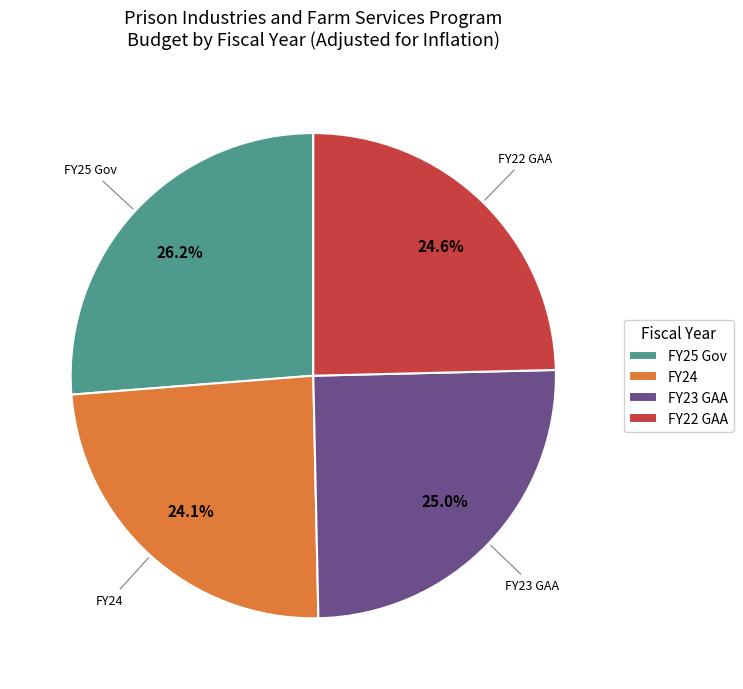

Is FY23 GAA the majority of the pie?

No